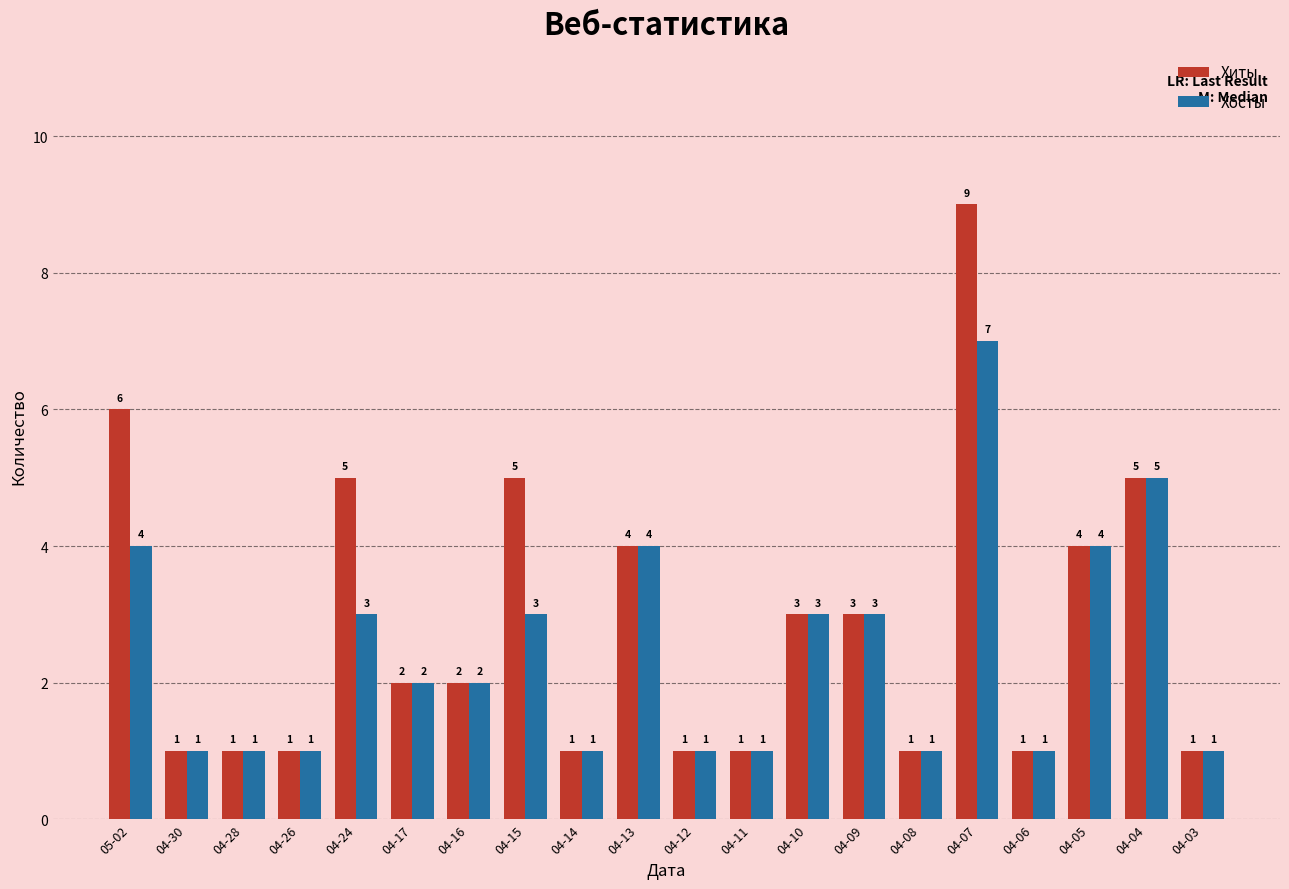

What is the maximum value for Хосты?

7